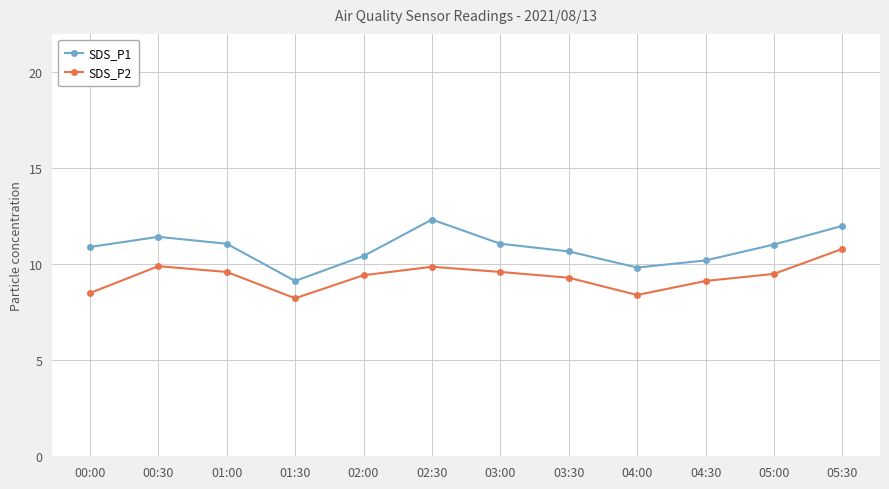

At which label does SDS_P2 first exceed 9?

00:30